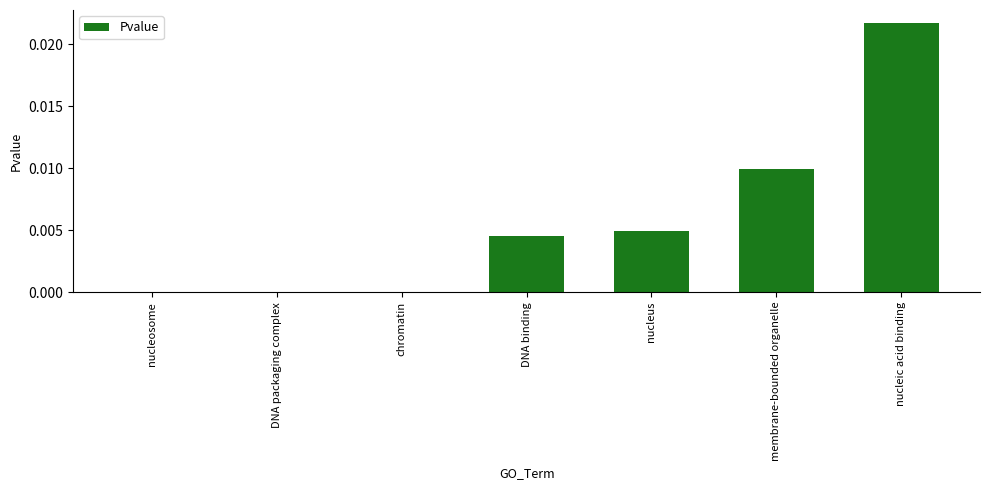

Which category has the highest value across all series?

nucleic acid binding